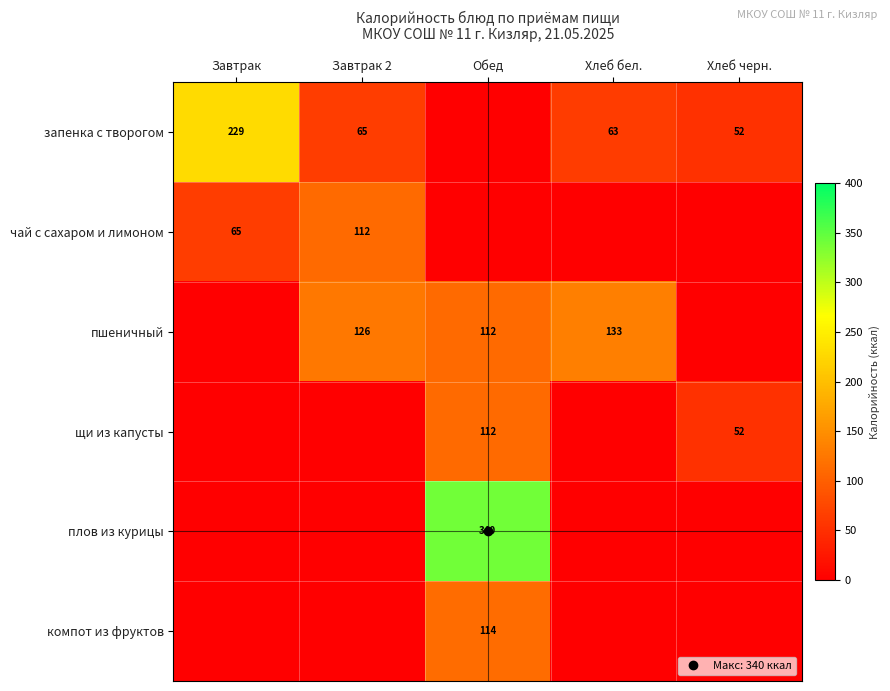

Which series changed the most between Обед and Хлеб бел.?

плов из курицы